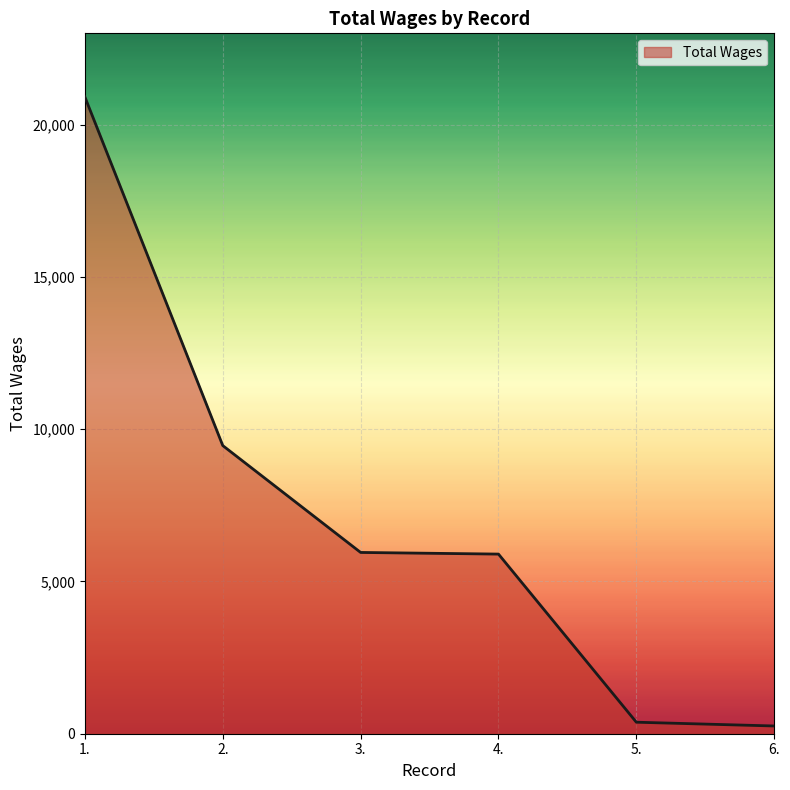

Between 3. and 2., which is larger?

2.